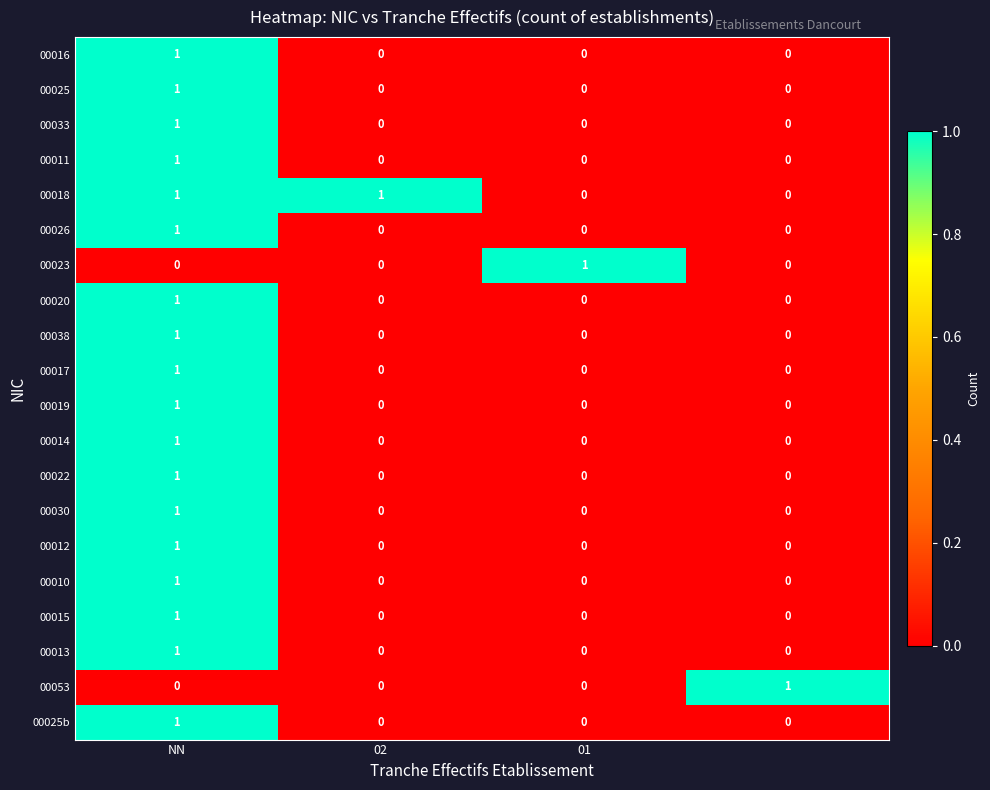

At how many categories does at least one series exceed 0?

4